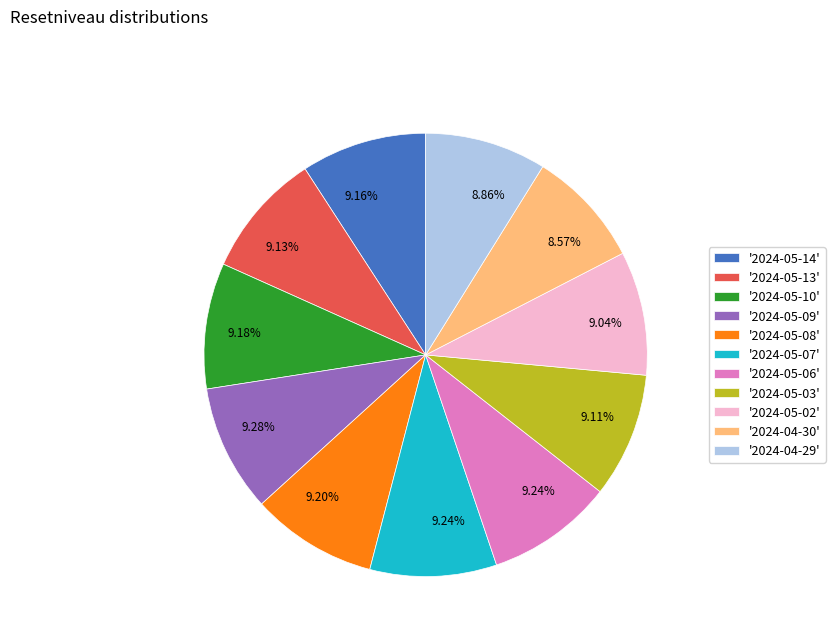

What is the ratio of the value at '2024-05-14' to the value at '2024-04-30'?

1.1